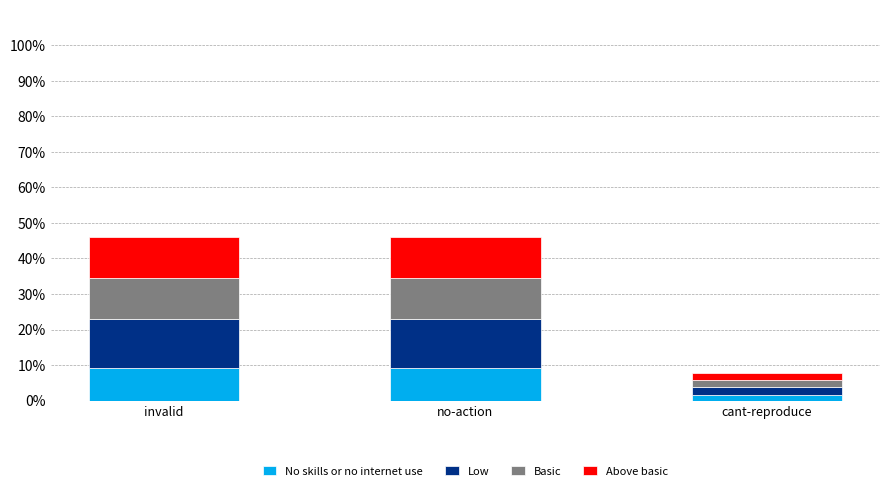

What is the maximum value for No skills or no internet use?

9.2